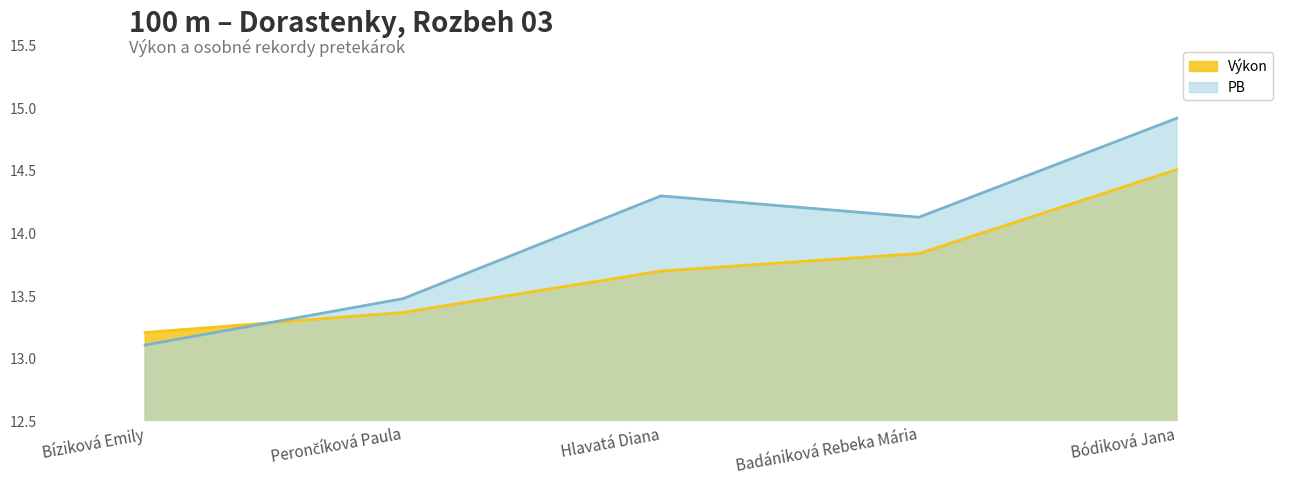

Where does the PB series first go above 14?

Hlavatá Diana